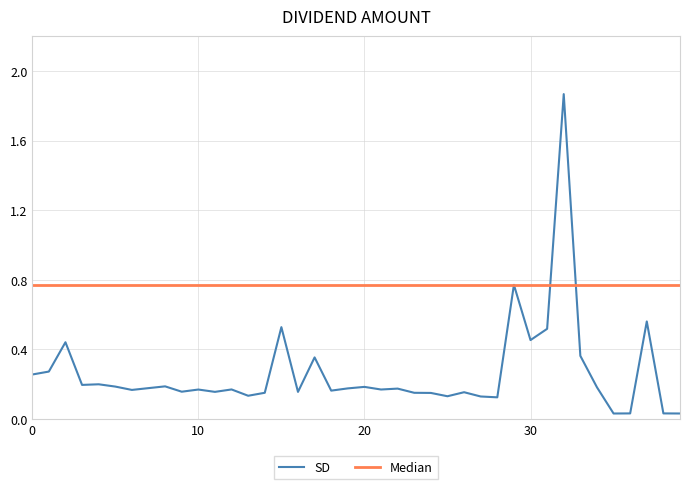

How many series are shown in this chart?

2